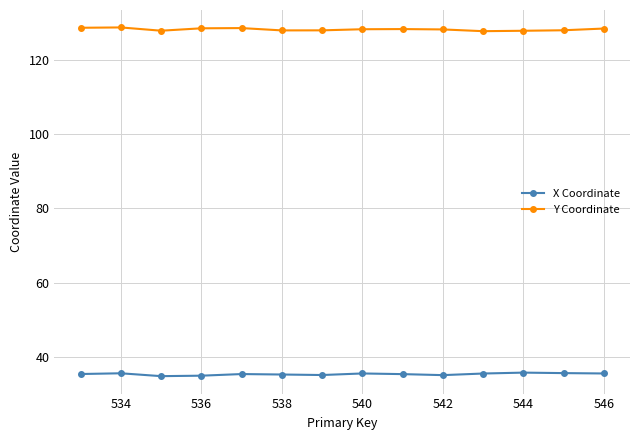

What is the sum of all X Coordinate values?

493.8